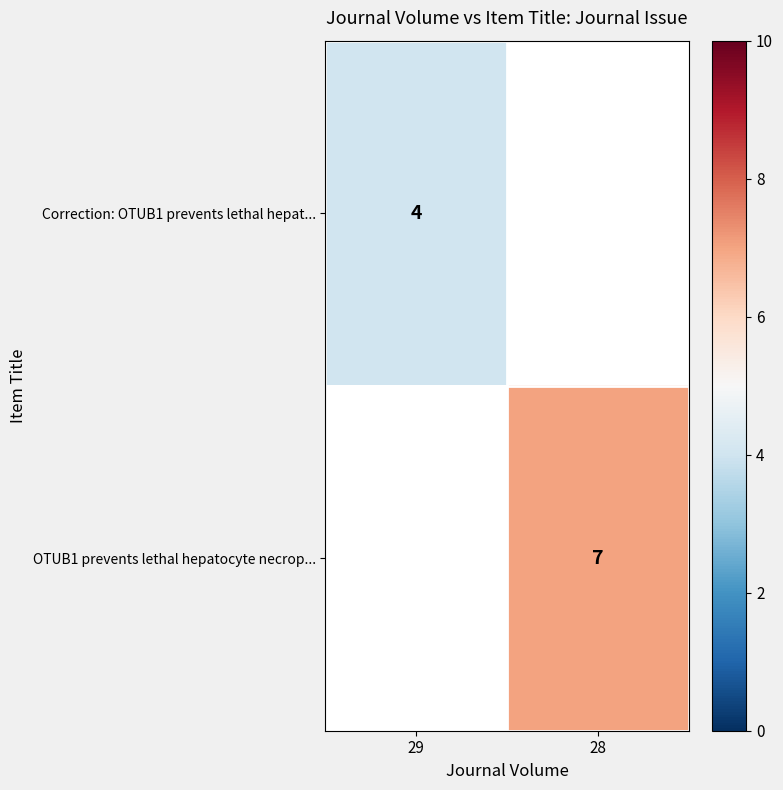

The value of OTUB1 prevents lethal hepatocyte necrop... at 28 is 1.8. True or false?

False